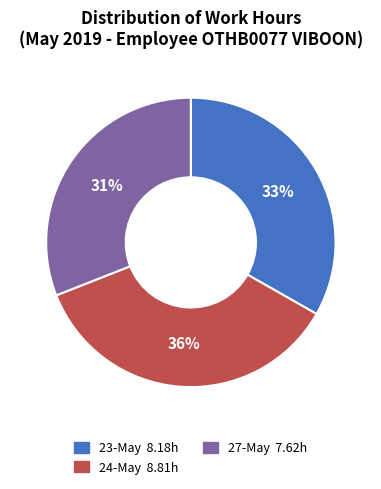

Is there any slice that represents more than half of the pie?

No